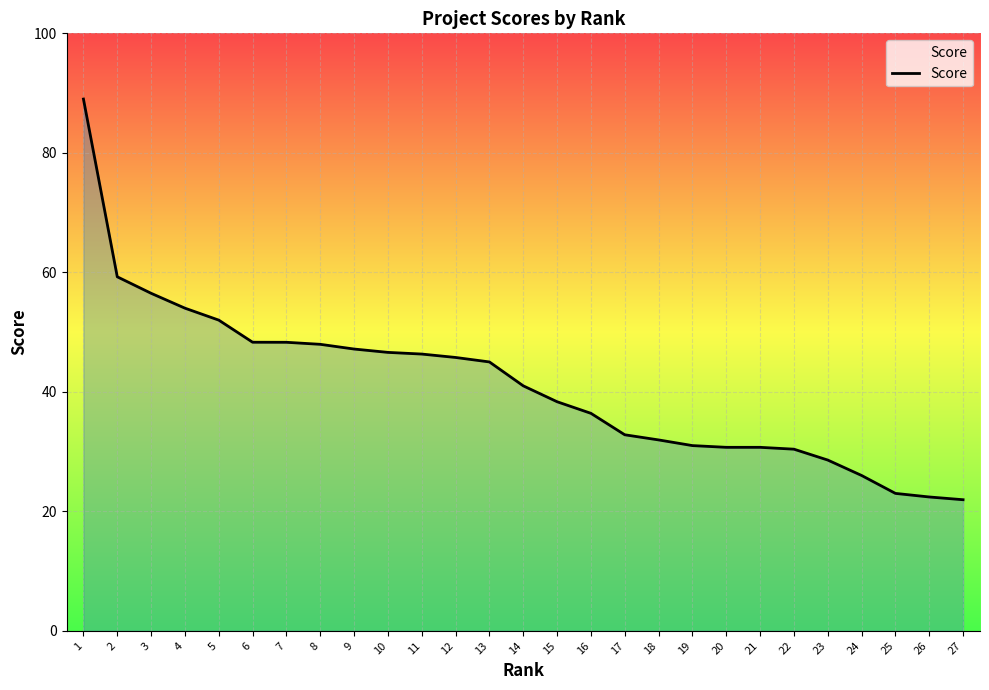

What is the change in value from 17 to 24?

-6.8